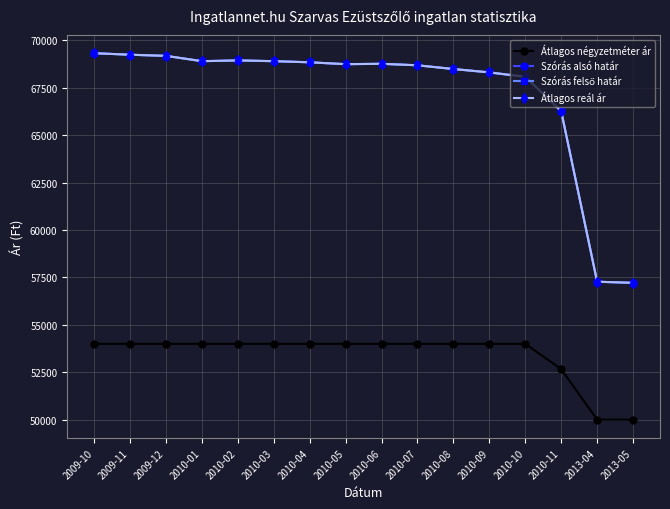

Does the chart have visible grid lines?

Yes